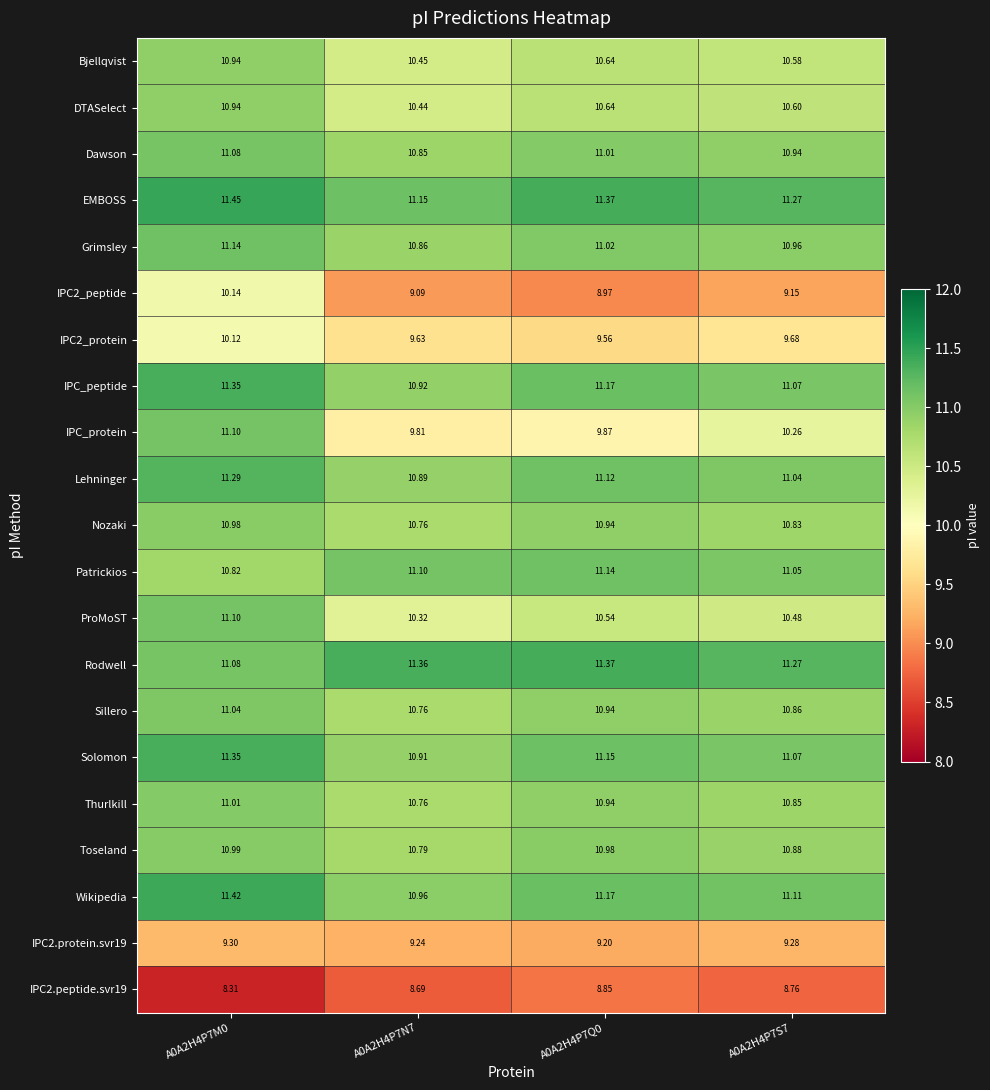

Is the value of IPC2.peptide.svr19 at A0A2H4P7Q0 greater than the value of Sillero at A0A2H4P7Q0?

No